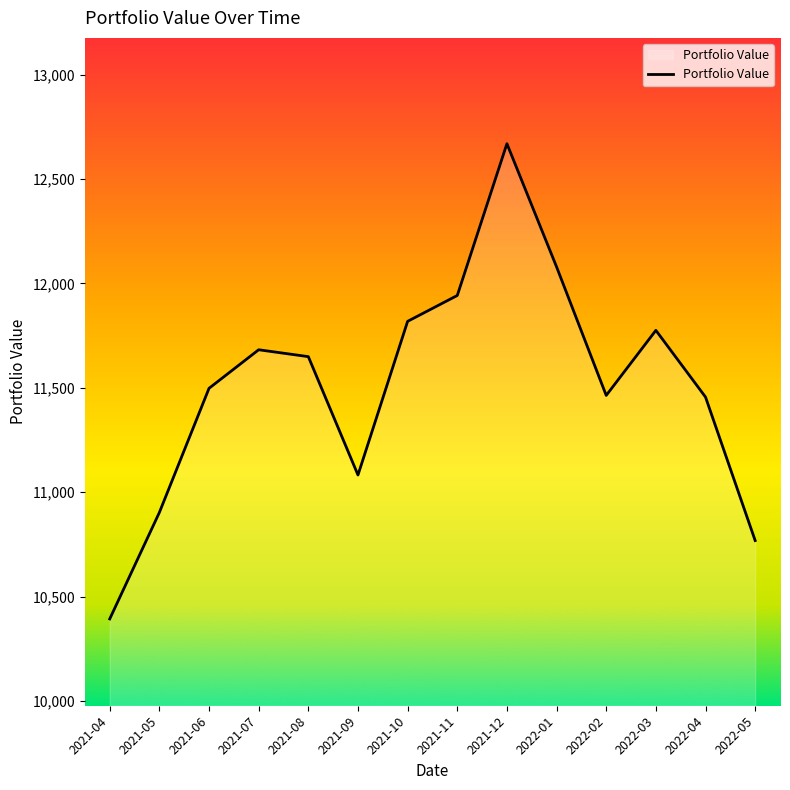

What is the sum of all values?

161183.2